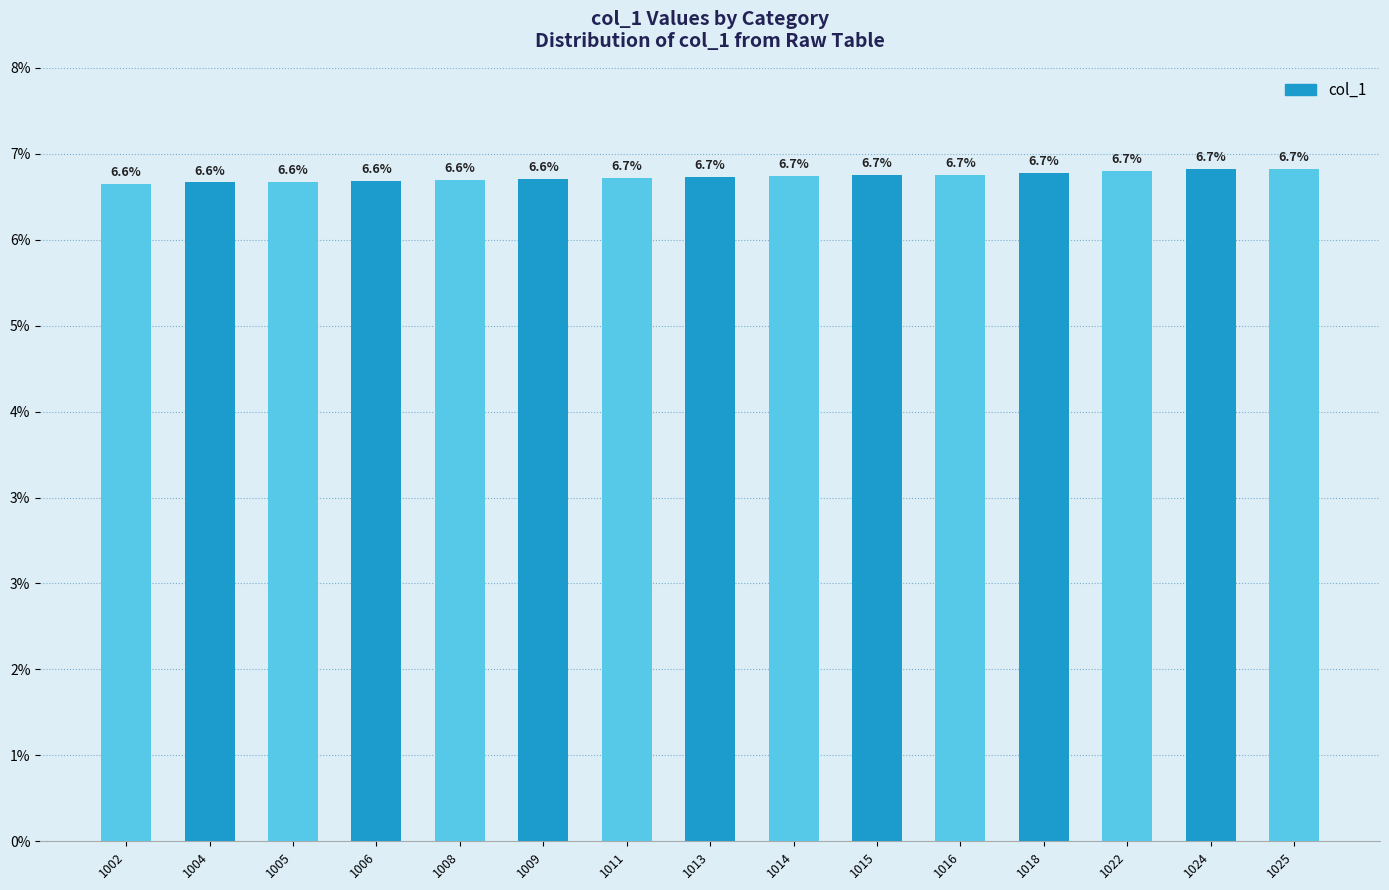

What value does the data have at 1005?

6.6